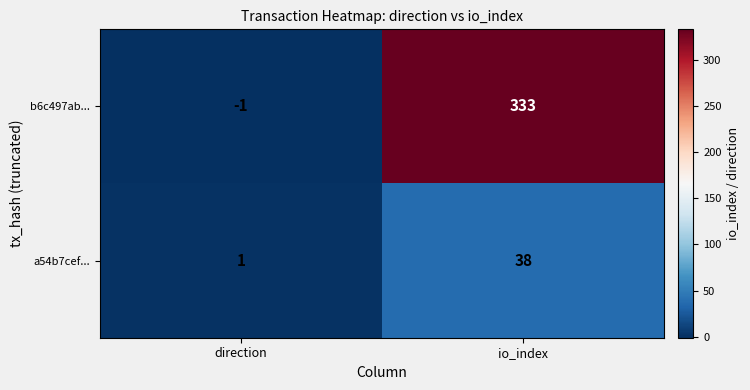

The b6c497ab... series shows -1 at direction. True or false?

True